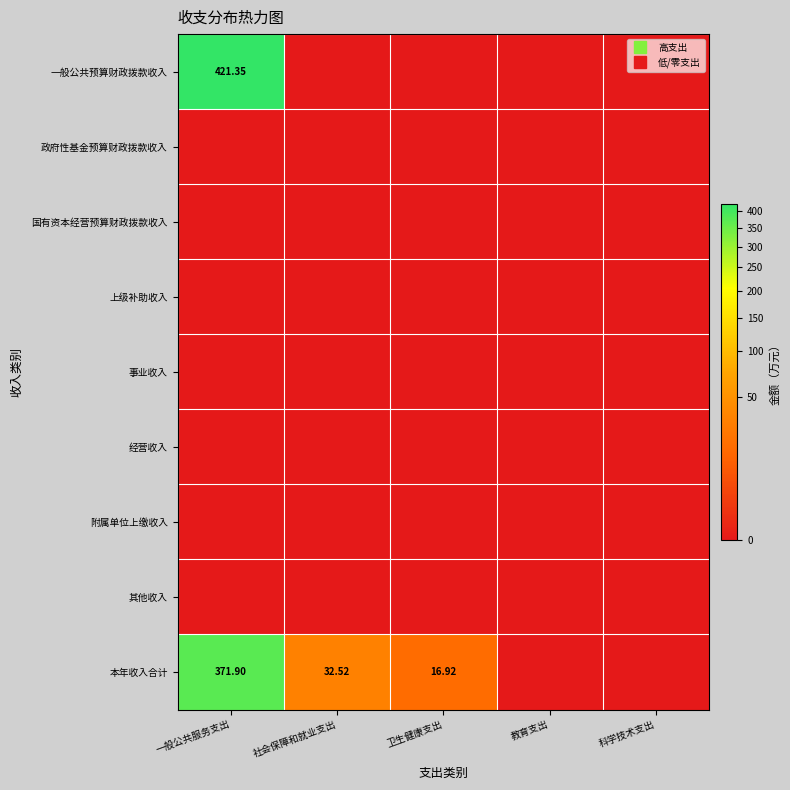

Which series has the largest total across all categories?

一般公共预算财政拨款收入